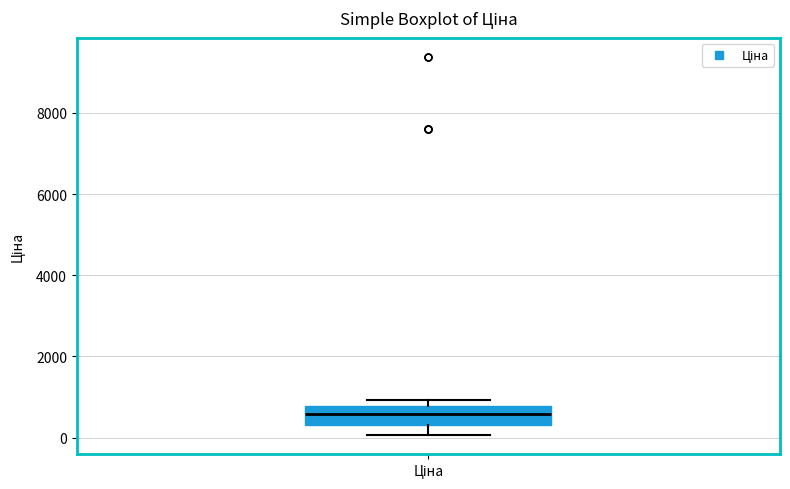

Where is the upper edge of the box for Ціна on the y-axis? The values are not printed on the chart, so give them approximately, as read against the axis.

800